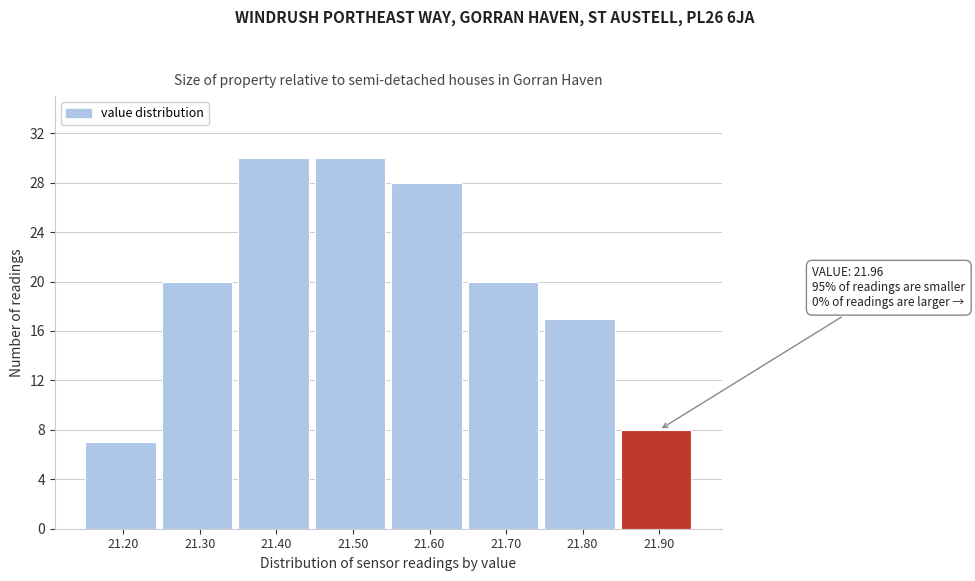

Reading right to left, extract all data points from this chart.

8	17	20	28	30	30	20	7